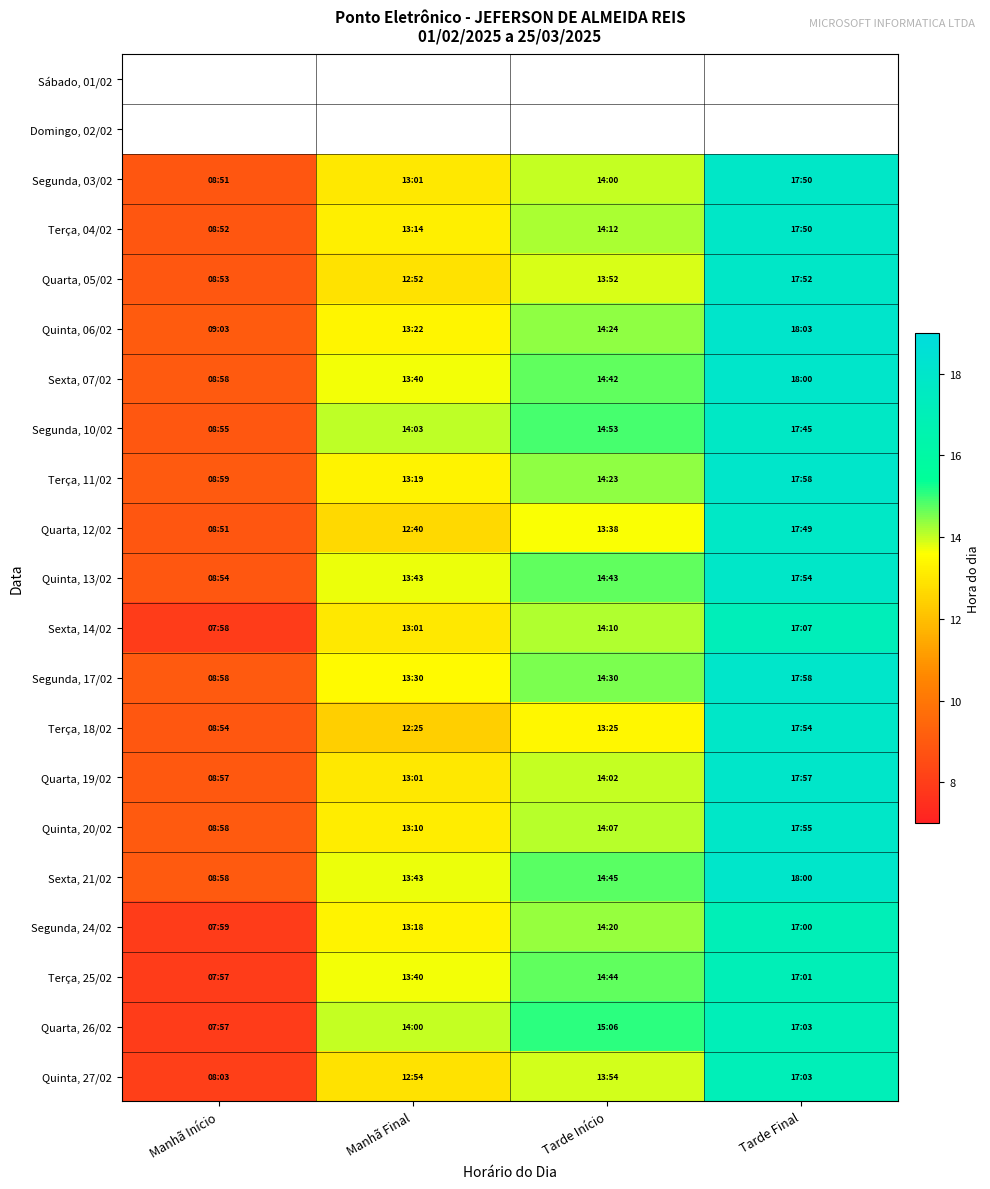

Where does the Terça, 04/02 series first go above 14?

Tarde Início